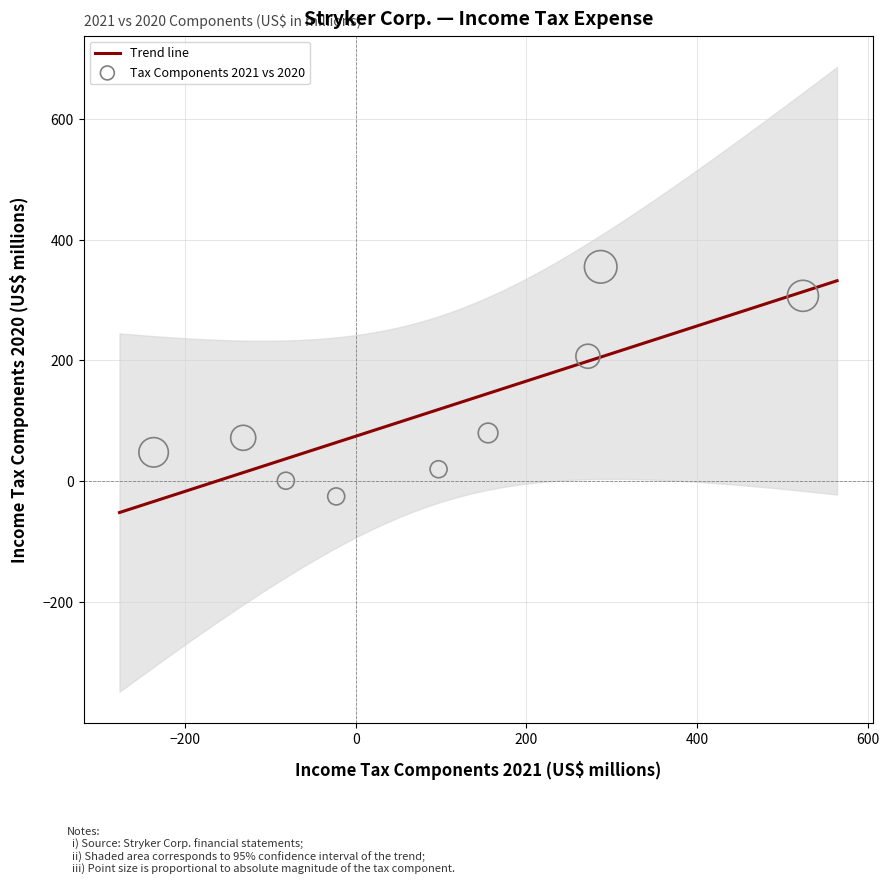

What Y value in the scatter plot is closest to 165?

207